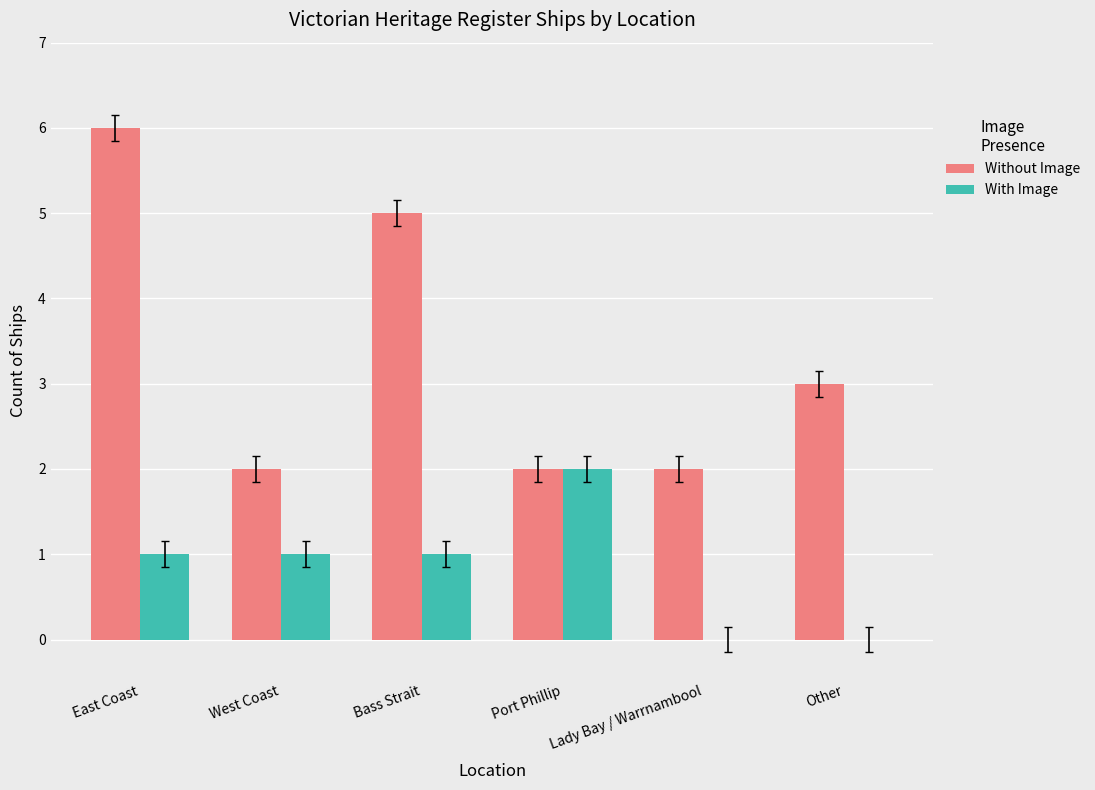

Is it true that Without Image equals 3 at Port Phillip?

False